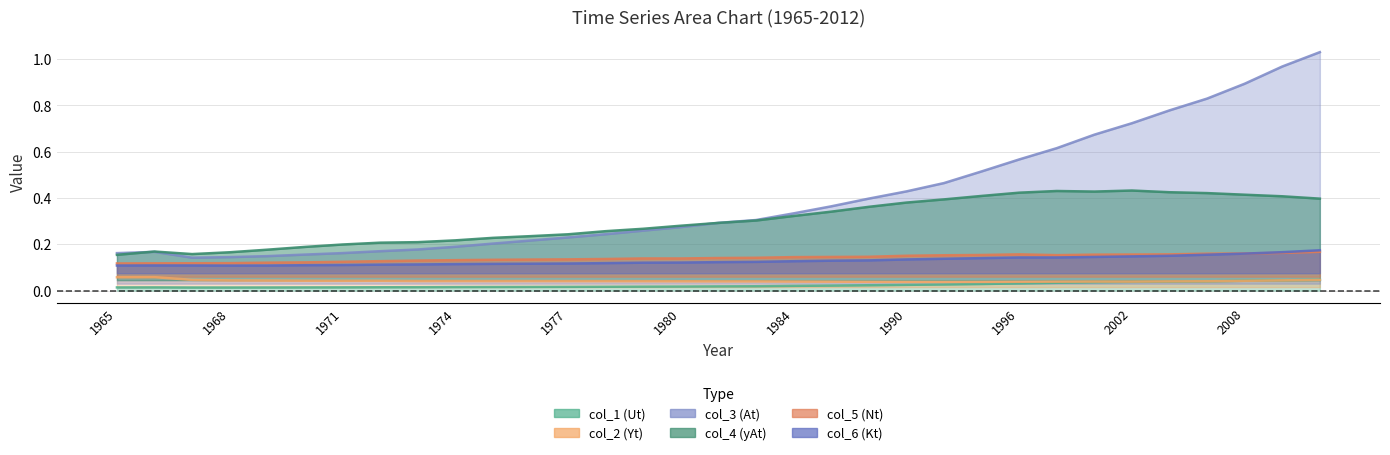

Is the value of col_1 (Ut) at 2002 greater than the value of col_5 (Nt) at 1972?

No